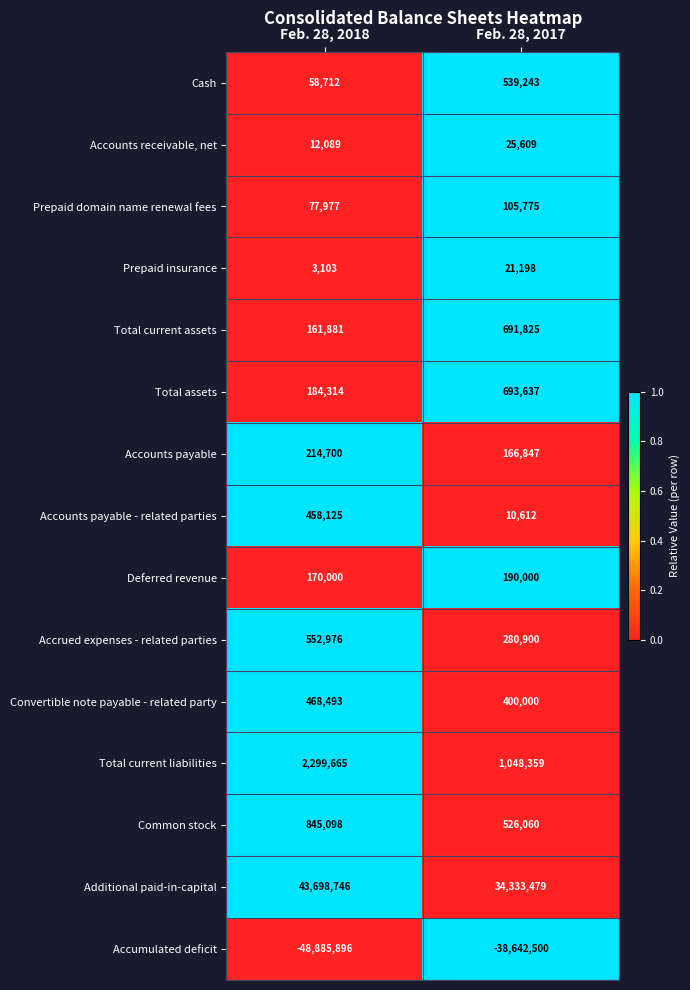

Rank the series at Feb. 28, 2018 from lowest to highest value.

Accumulated deficit, Prepaid insurance, Accounts receivable, net, Cash, Prepaid domain name renewal fees, Total current assets, Deferred revenue, Total assets, Accounts payable, Accounts payable - related parties, Convertible note payable - related party, Accrued expenses - related parties, Common stock, Total current liabilities, Additional paid-in-capital